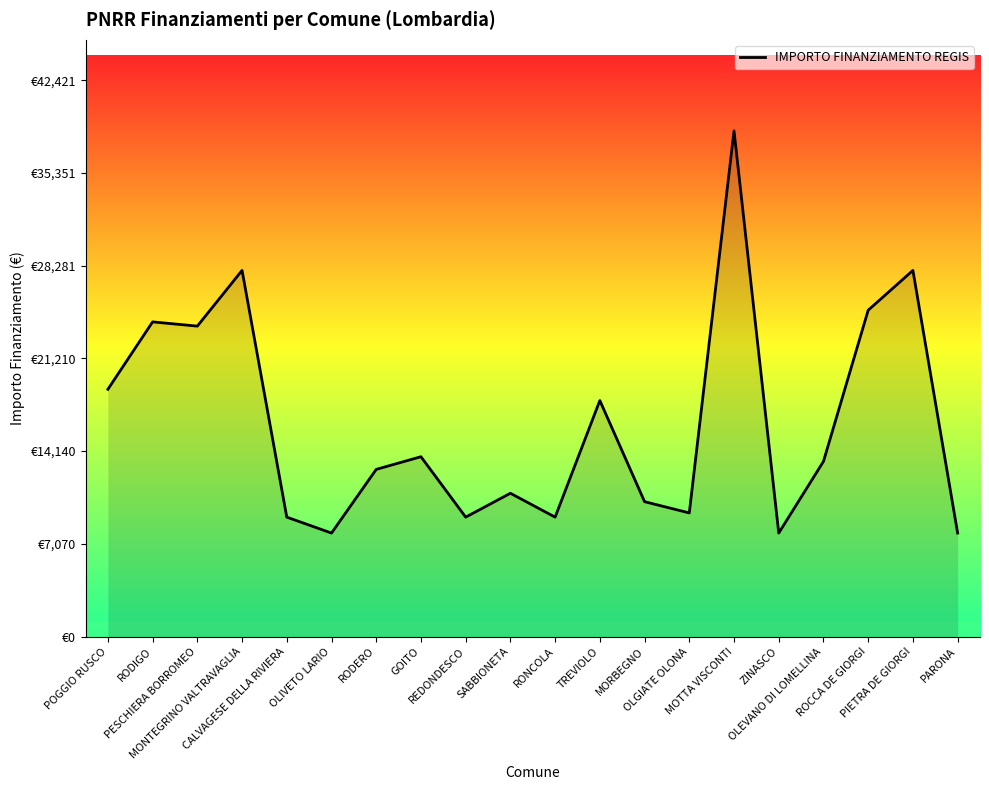

At which category does the chart reach its minimum across all series?

OLIVETO LARIO